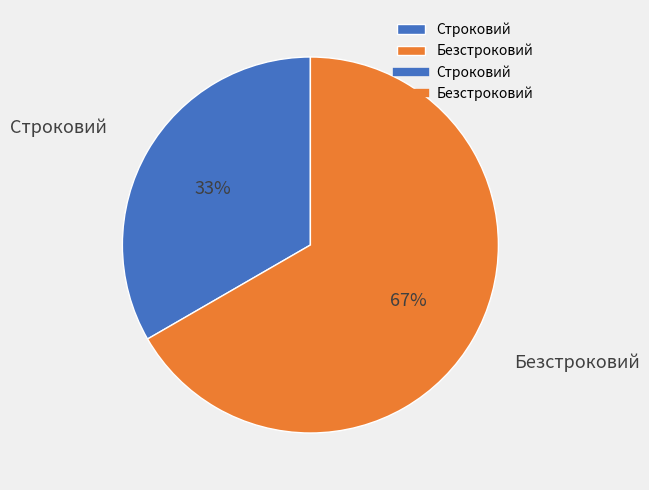

What is the ratio of the value at Безстроковий to the value at Строковий?

2.0